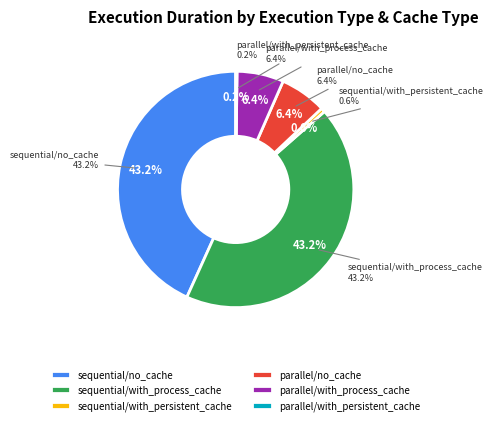

The sequential/with_process_cache slice represents 43% of the pie. True or false?

True